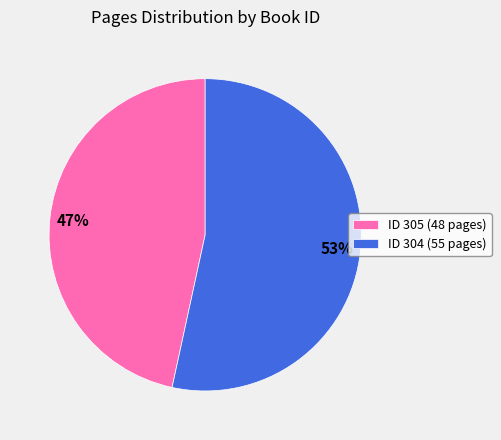

Which has a higher value, ID 304 (55 pages) or ID 305 (48 pages)?

ID 304 (55 pages)